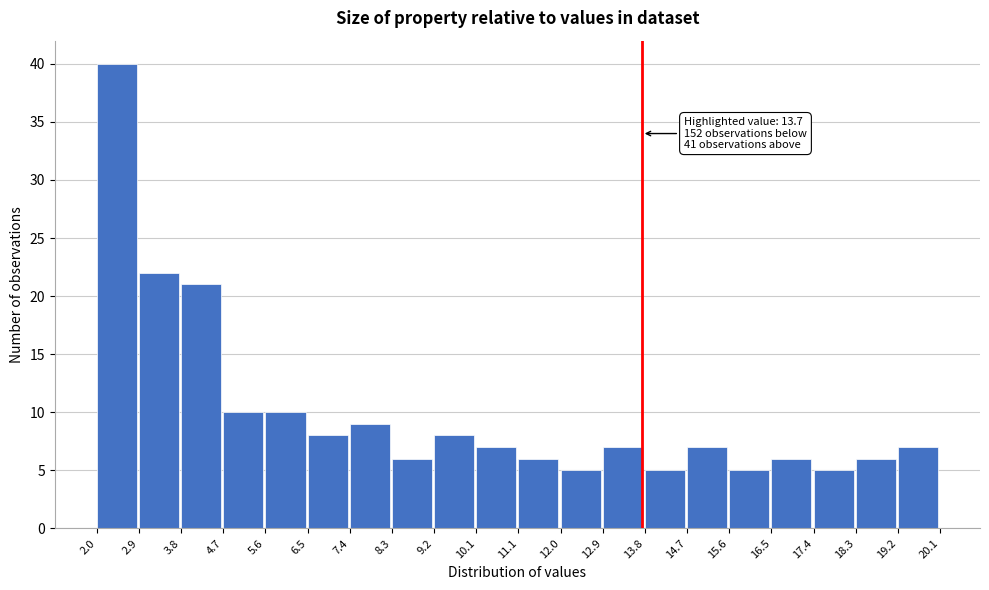

Over which range of the x-axis is the bar tallest?

2.0 to 2.9